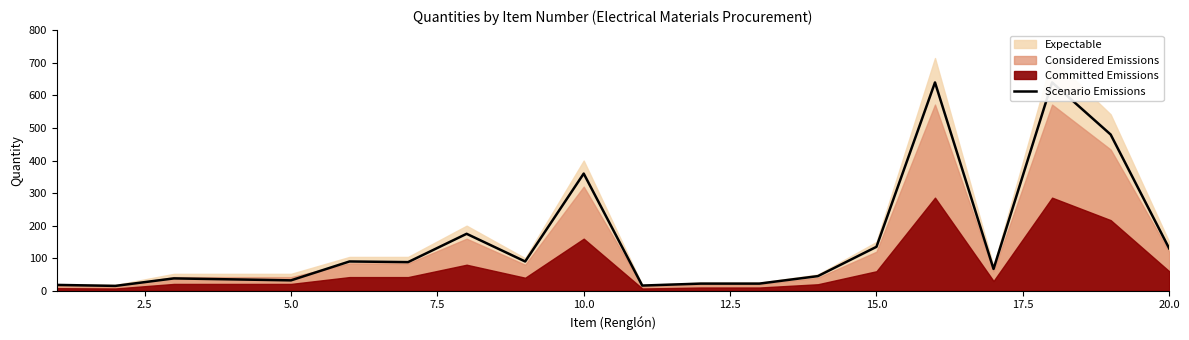

What is the difference between the maximum and second lowest values?

624